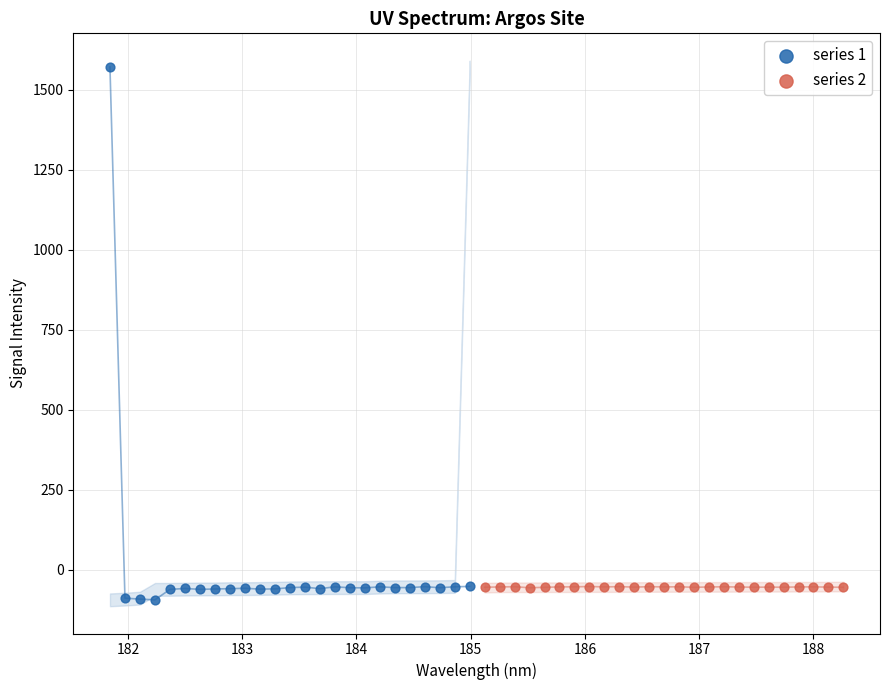

Which series contains the highest Y value?

series 1